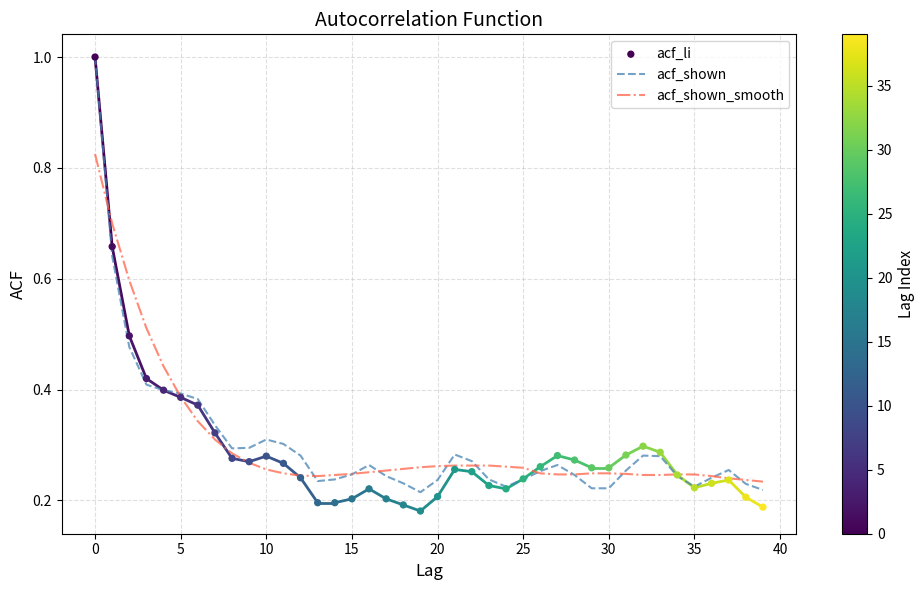

Which series has the largest Y range (max minus min)?

acf_li